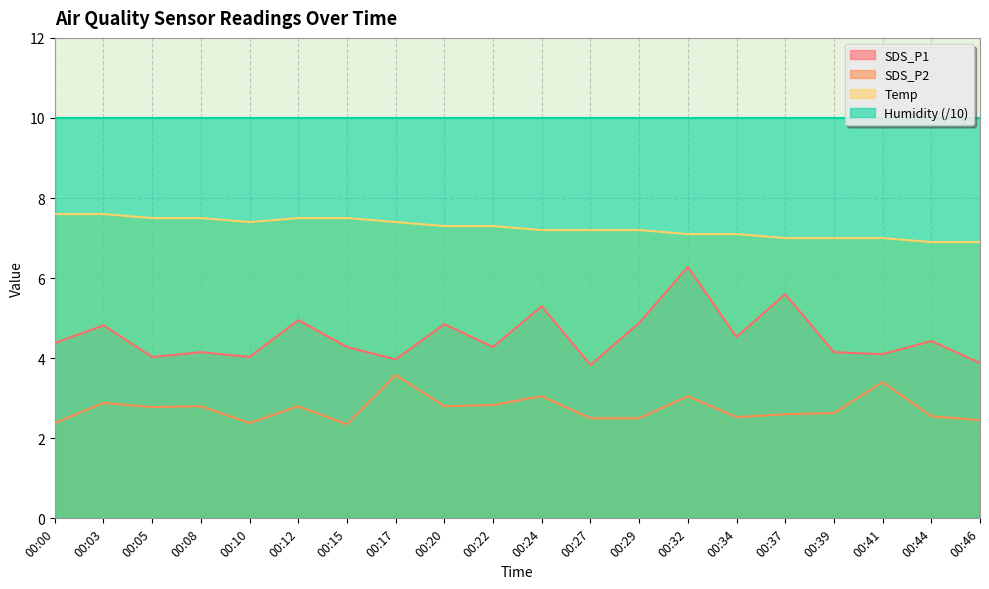

What are all the series names shown in the legend?

SDS_P1, SDS_P2, Temp, Humidity (/10)